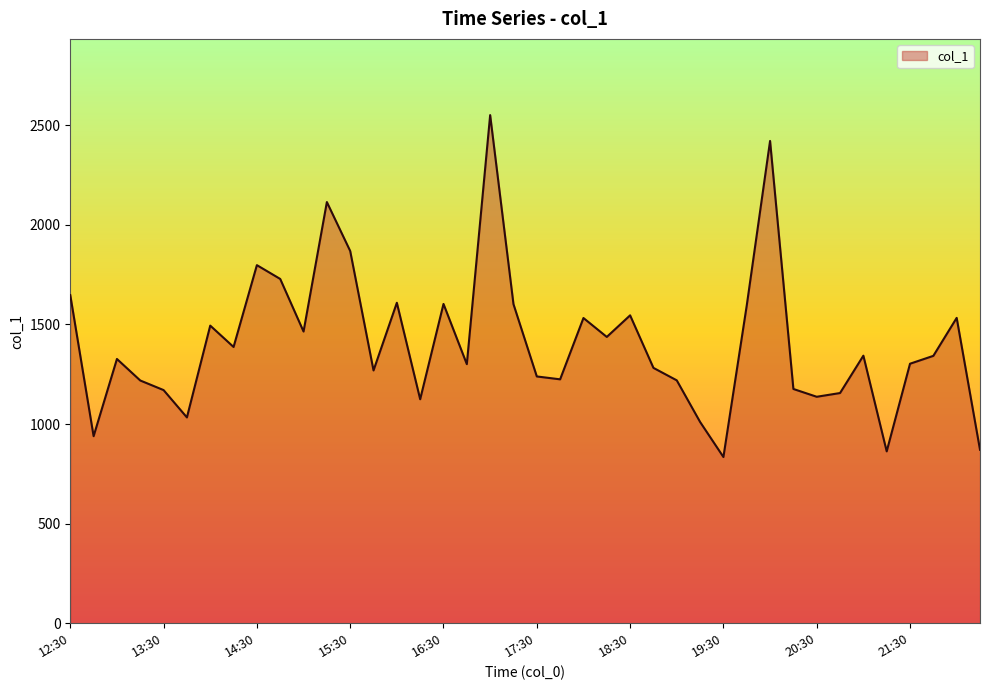

What is the maximum value shown in the chart?

2551.3